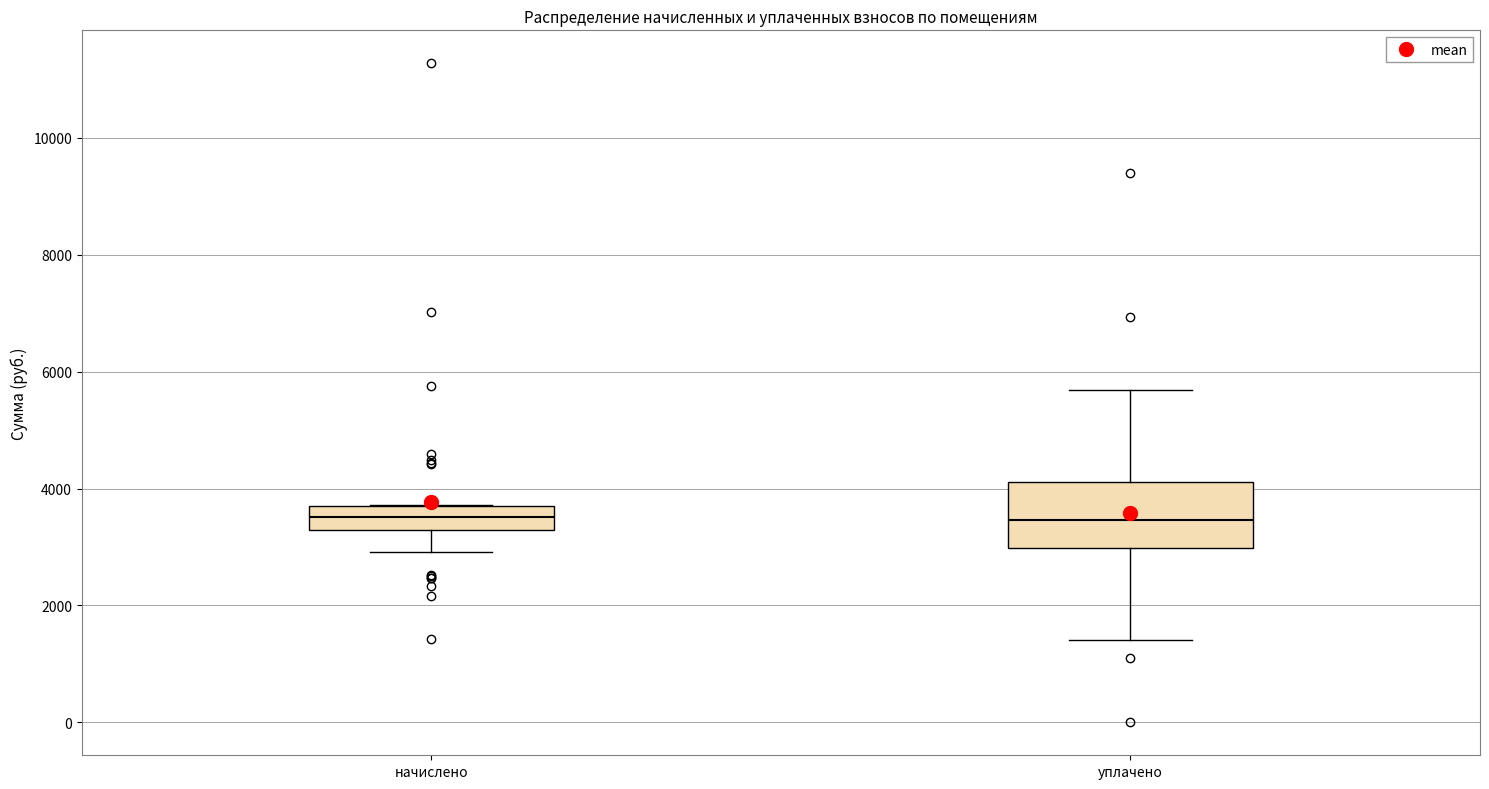

Reading left to right, transcribe this box plot: for each box, give where its median line is, the range the box spans, and where its two whiskers end, as read against the y-axis. The values are not printed on the chart, so give them approximately, as read against the axis.

начислено: median 3600, box 3200 to 3800, whiskers 3000 to 3800
уплачено: median 3400, box 3000 to 4200, whiskers 1400 to 5600